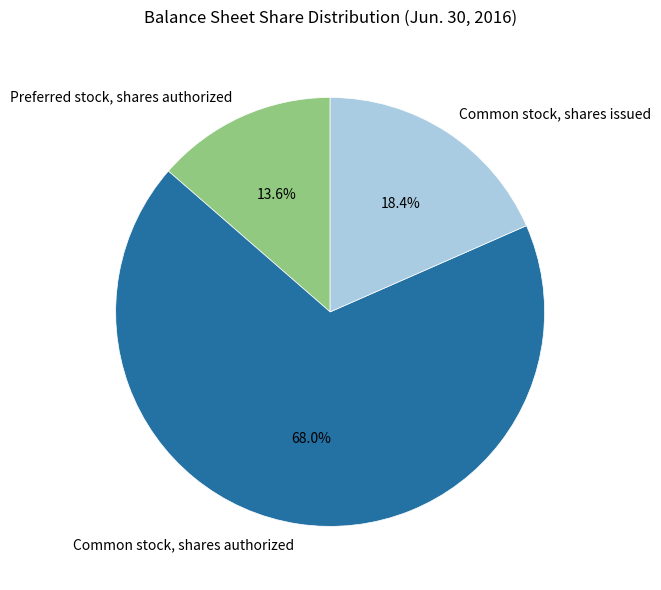

Do Preferred stock, shares authorized and Common stock, shares issued together represent more than half of the pie?

No